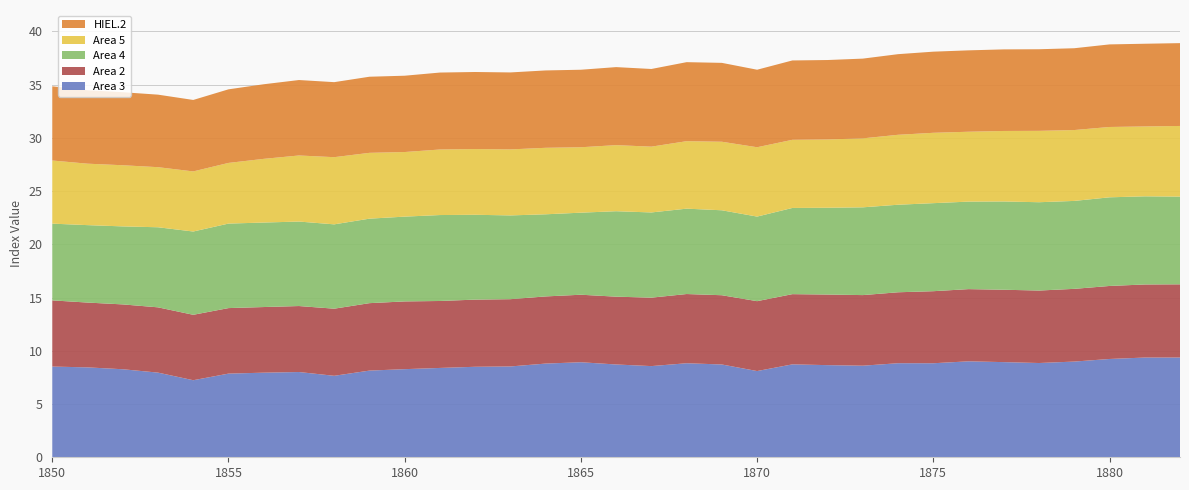

Reading left to right, list all the values displayed in this chart.

Area 3: 1850=8.5	1851=8.4	1852=8.3	1853=8.0	1854=7.2	1855=7.9	1856=7.9	1857=8.0	1858=7.7	1859=8.1	1860=8.3	1861=8.4	1862=8.5	1863=8.5	1864=8.8	1865=8.9	1866=8.7	1867=8.6	1868=8.8	1869=8.7	1870=8.1	1871=8.7	1872=8.7	1873=8.6	1874=8.8	1875=8.8	1876=9.0	1877=8.9	1878=8.9	1879=9.0	1880=9.2	1881=9.4	1882=9.4
Area 2: 1850=6.2	1851=6.1	1852=6.1	1853=6.1	1854=6.1	1855=6.2	1856=6.2	1857=6.2	1858=6.3	1859=6.3	1860=6.4	1861=6.3	1862=6.3	1863=6.3	1864=6.3	1865=6.3	1866=6.4	1867=6.4	1868=6.5	1869=6.5	1870=6.6	1871=6.6	1872=6.6	1873=6.6	1874=6.7	1875=6.8	1876=6.8	1877=6.8	1878=6.8	1879=6.8	1880=6.9	1881=6.9	1882=6.9
Area 4: 1850=7.2	1851=7.3	1852=7.3	1853=7.5	1854=7.8	1855=7.9	1856=7.9	1857=7.9	1858=7.9	1859=7.9	1860=8.0	1861=8.1	1862=8.0	1863=7.9	1864=7.7	1865=7.7	1866=8.0	1867=8.0	1868=8.0	1869=8.0	1870=7.9	1871=8.1	1872=8.1	1873=8.2	1874=8.2	1875=8.3	1876=8.2	1877=8.3	1878=8.3	1879=8.3	1880=8.3	1881=8.3	1882=8.2
Area 5: 1850=5.9	1851=5.8	1852=5.7	1853=5.6	1854=5.6	1855=5.7	1856=6.0	1857=6.2	1858=6.3	1859=6.2	1860=6.1	1861=6.2	1862=6.2	1863=6.2	1864=6.2	1865=6.1	1866=6.2	1867=6.2	1868=6.3	1869=6.4	1870=6.5	1871=6.4	1872=6.4	1873=6.5	1874=6.6	1875=6.6	1876=6.6	1877=6.6	1878=6.7	1879=6.7	1880=6.6	1881=6.6	1882=6.6
HIEL.2: 1850=7.0	1851=6.9	1852=6.9	1853=6.8	1854=6.7	1855=6.9	1856=7.0	1857=7.1	1858=7.0	1859=7.1	1860=7.2	1861=7.2	1862=7.2	1863=7.2	1864=7.3	1865=7.3	1866=7.3	1867=7.3	1868=7.4	1869=7.4	1870=7.3	1871=7.5	1872=7.5	1873=7.5	1874=7.6	1875=7.6	1876=7.6	1877=7.7	1878=7.7	1879=7.7	1880=7.8	1881=7.8	1882=7.8